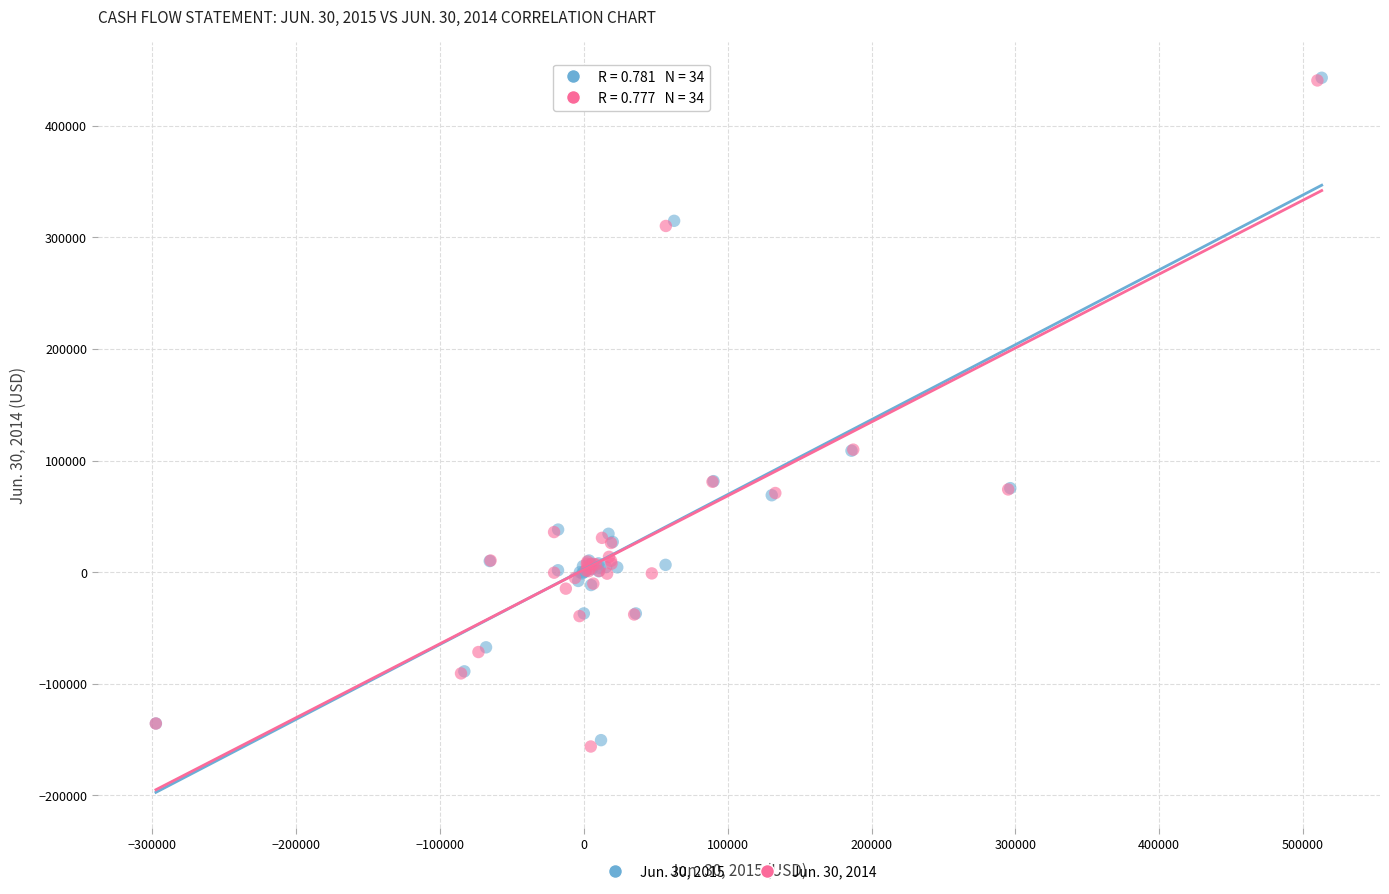

What are all the series names shown in the legend?

Jun. 30, 2015, Jun. 30, 2014